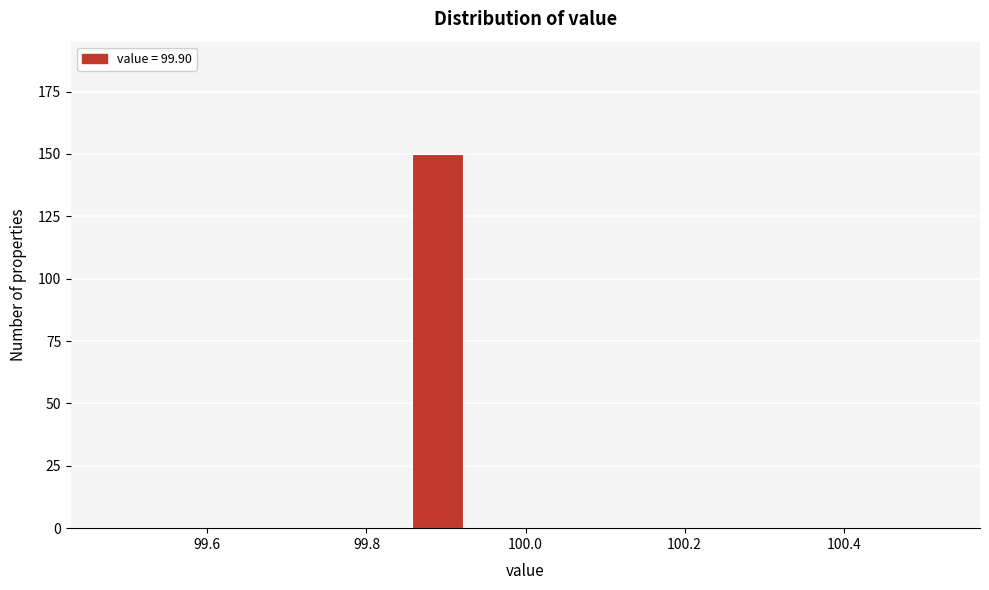

Around what value on the x-axis is the tallest bar? Give the approximate position of its centre, as read against the axis.

99.88